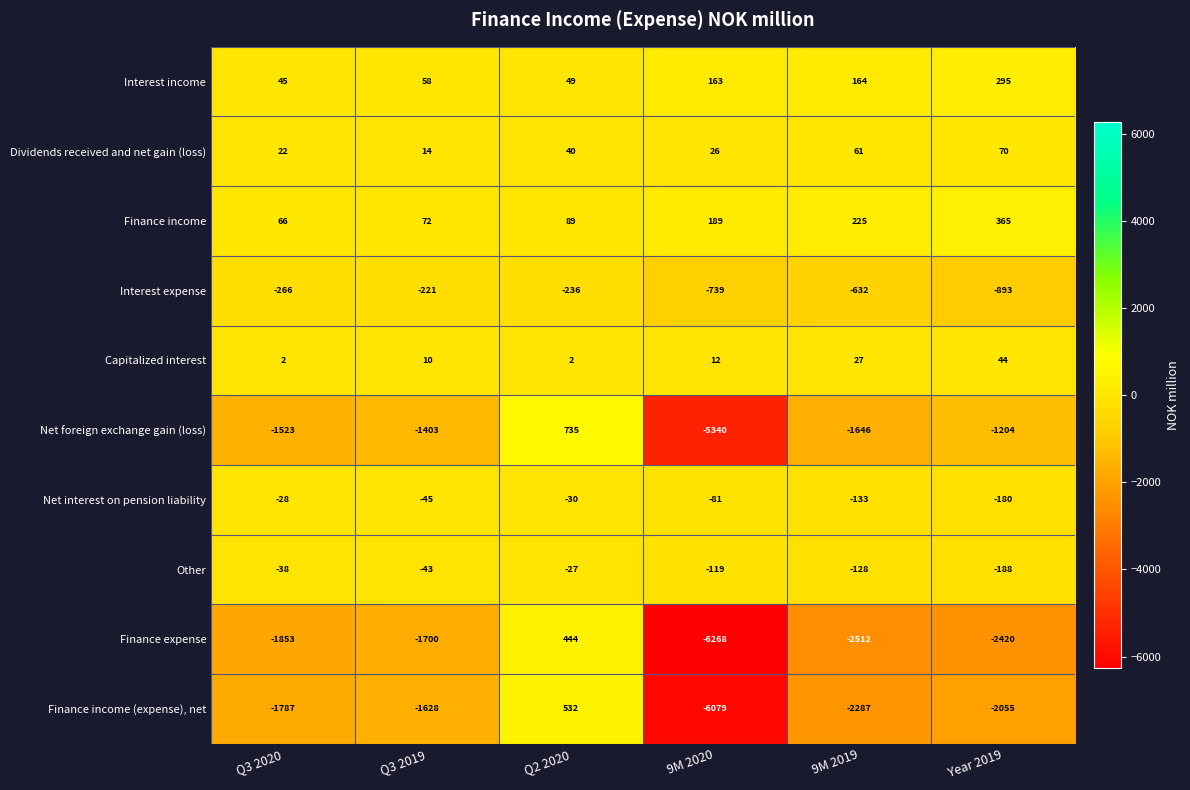

Count the Capitalized interest values in the range 2 to 27.

5